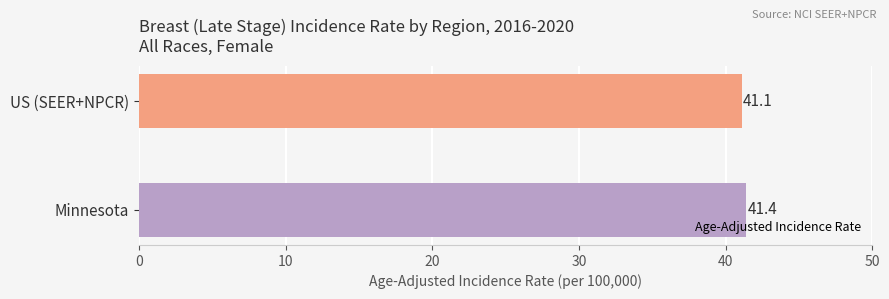

Rank the categories by value from highest to lowest.

Minnesota, US (SEER+NPCR)